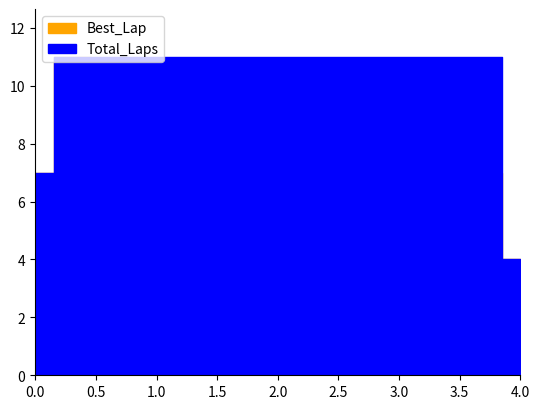

True or false: Total_Laps has more than 1 interior local peaks.

False